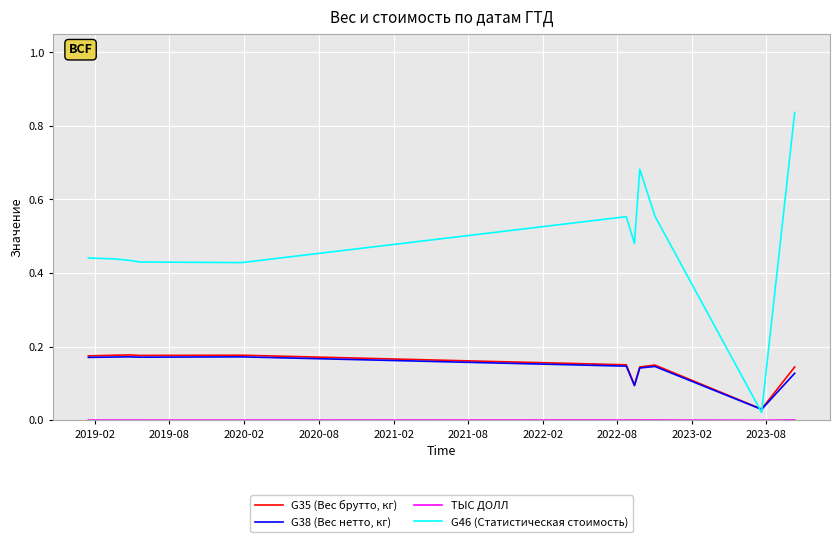

Which series has the largest total across all categories?

G46 (Статистическая стоимость)